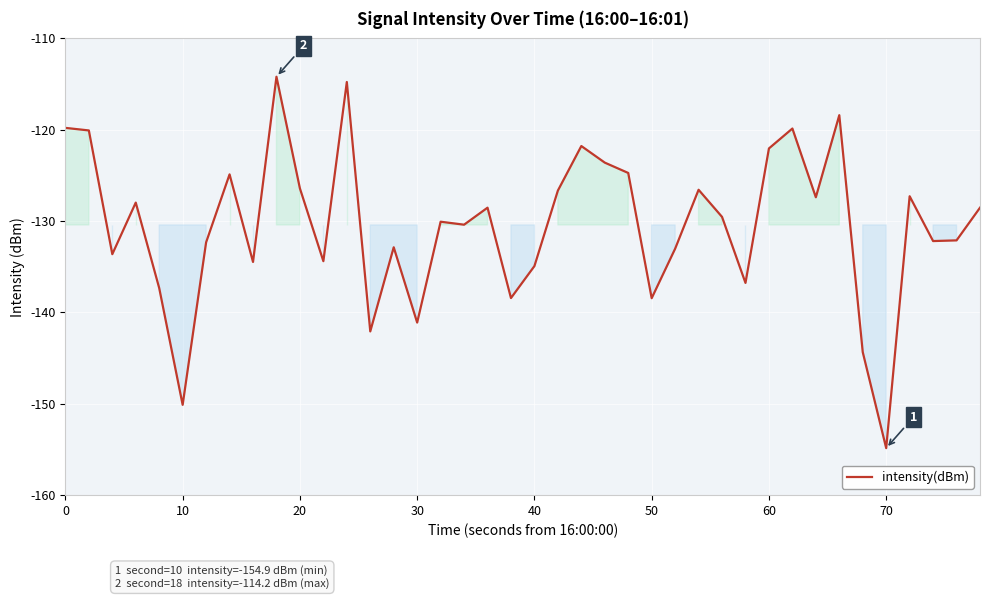

Count the number of data series in this chart.

1